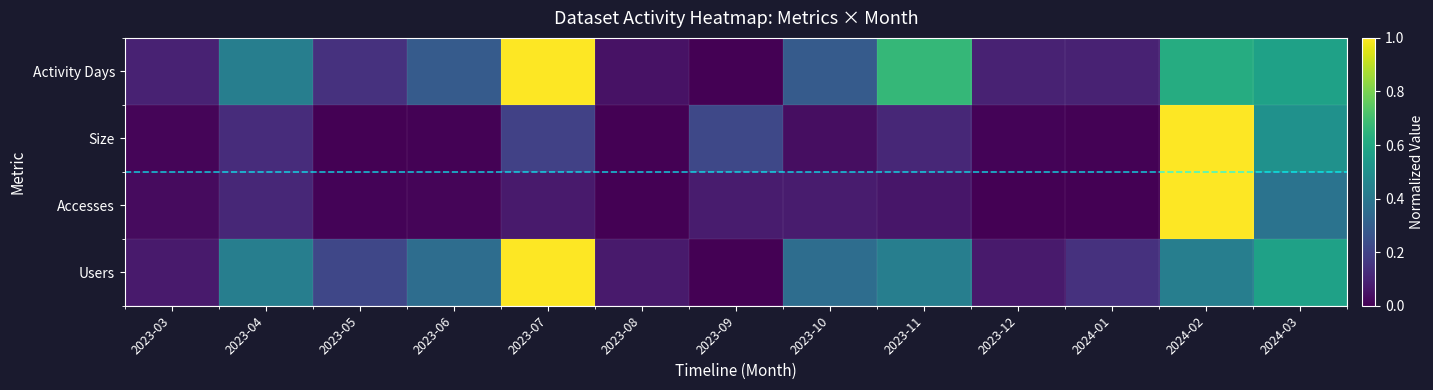

Which series has the widest spread of values?

Users